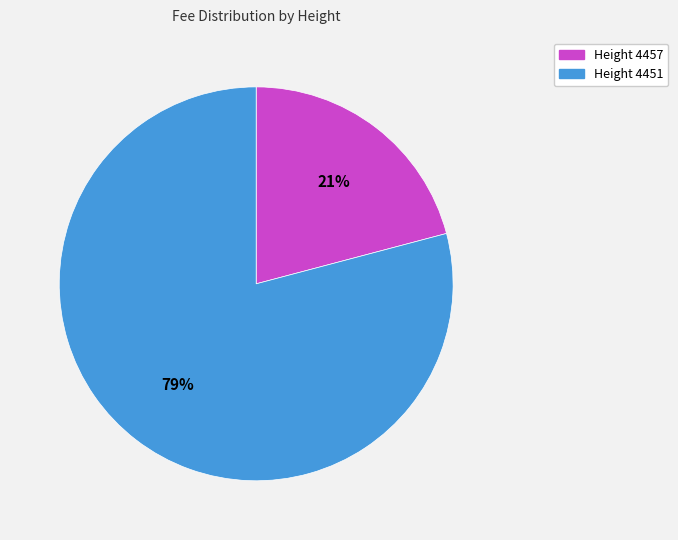

Which slice is the largest?

Height 4451